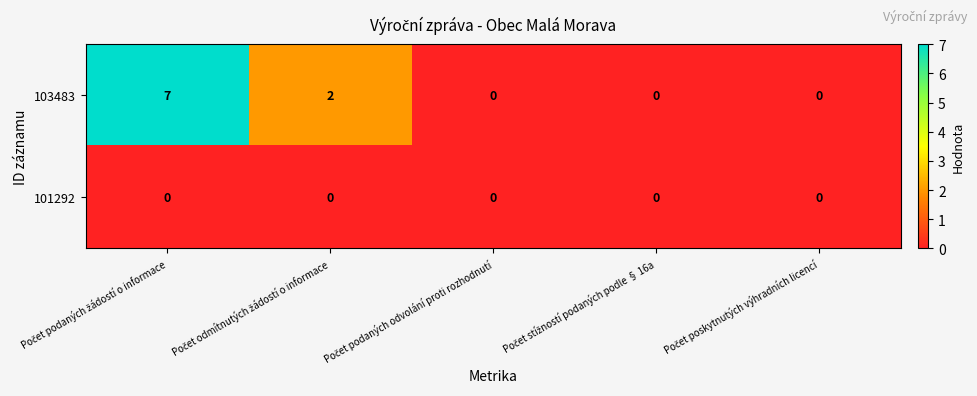

Reading left to right, extract all data points from this chart.

103483: 7	2	0	0	0
101292: 0	0	0	0	0